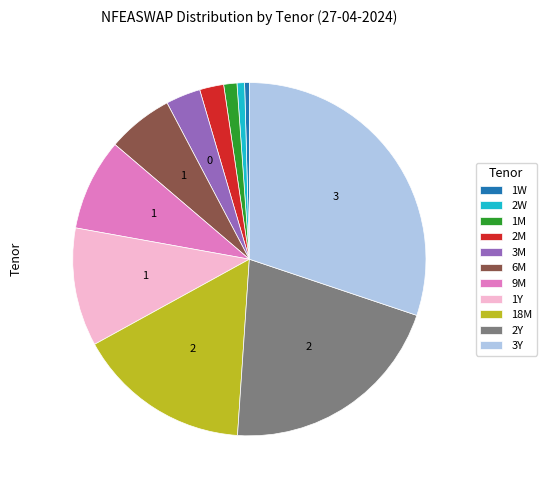

How many segments does this pie chart have?

11